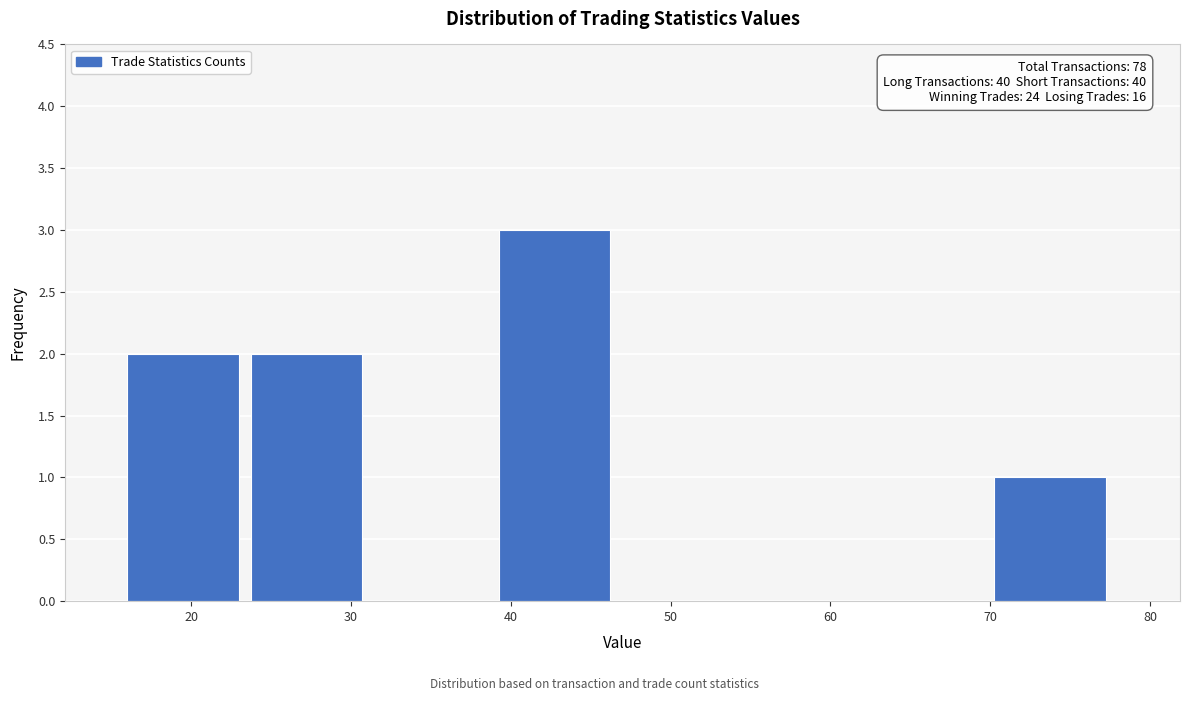

Over which range of the x-axis is the bar tallest?

39 to 47